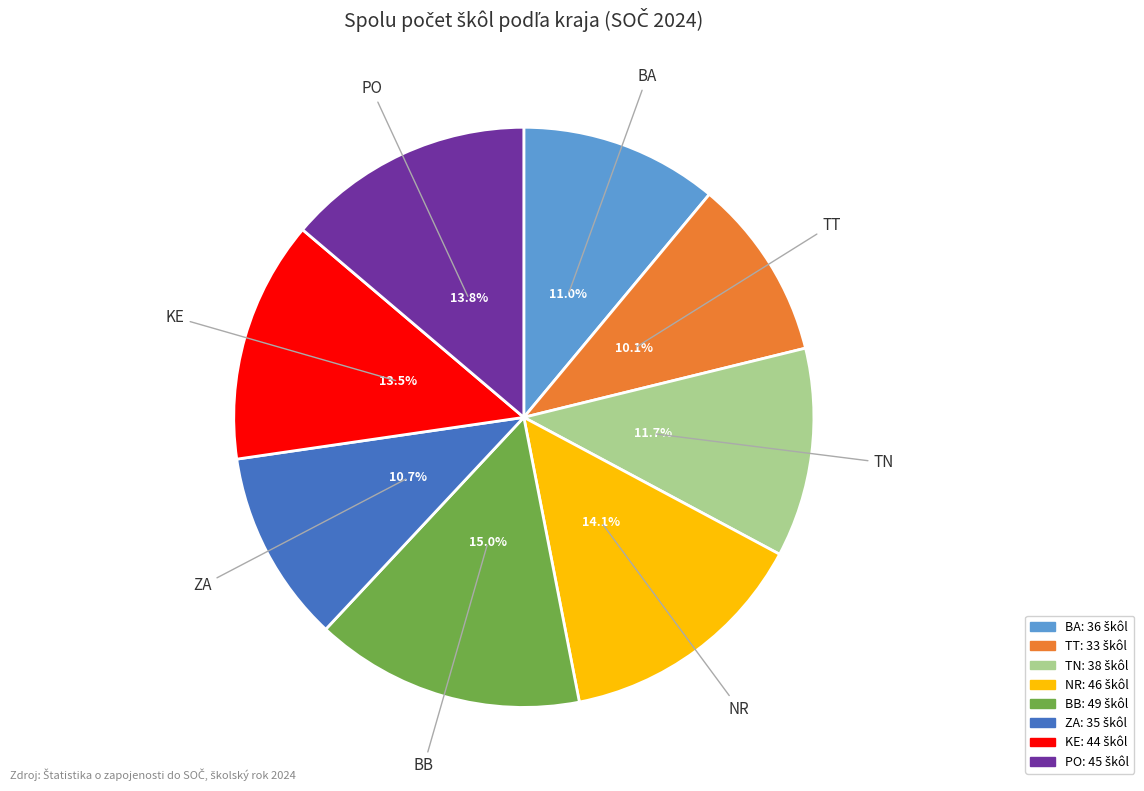

What is the largest slice in the pie chart?

BB